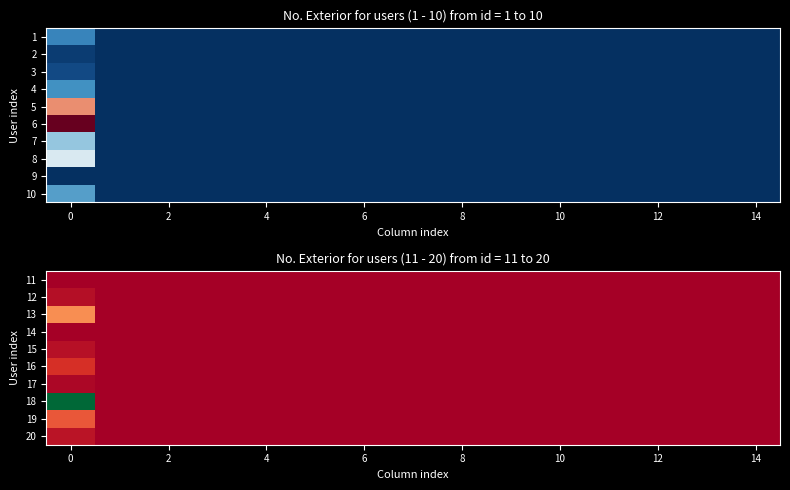

At how many categories does at least one series exceed 32?

1